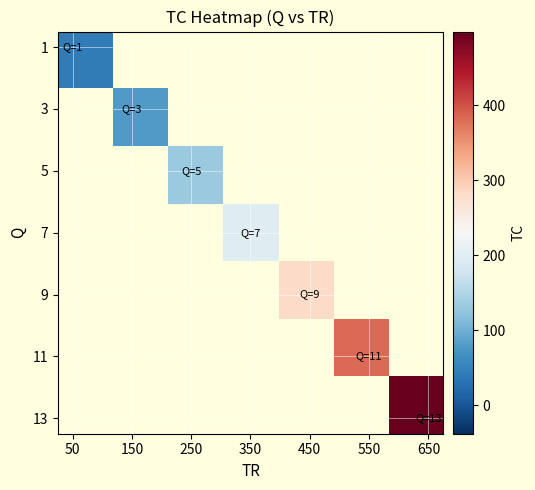

What is the greatest value displayed?

498.0